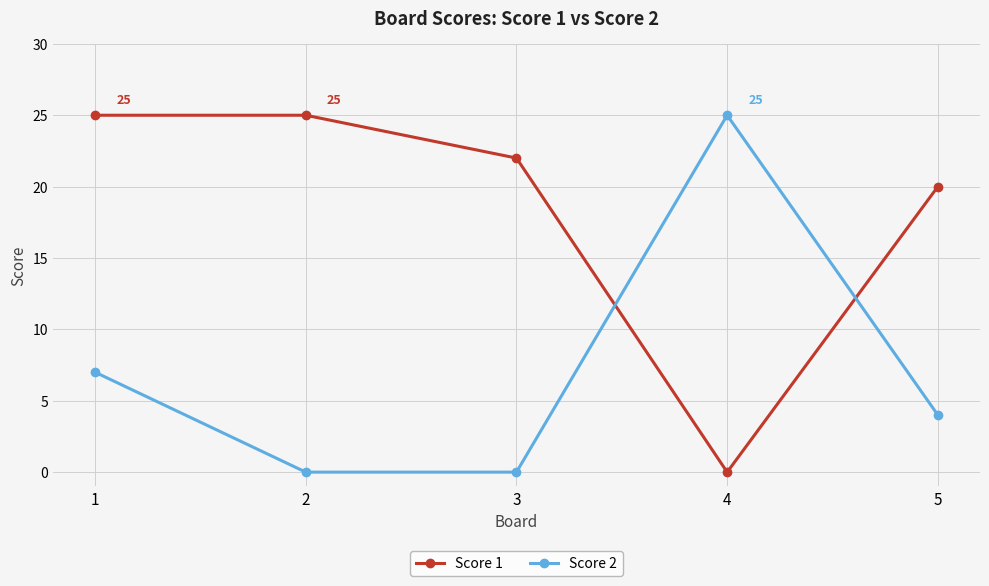

List the series in order of their overall mean, lowest first.

Score 2, Score 1